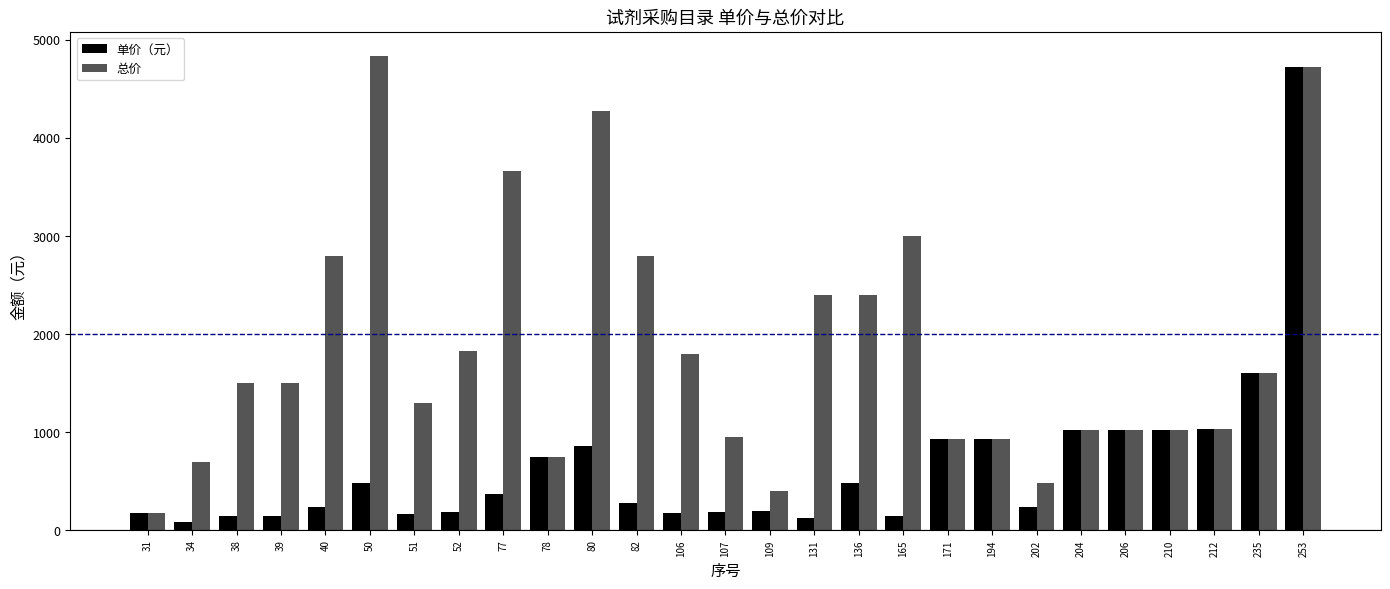

What is the highest value of the 单价（元） series?

4720